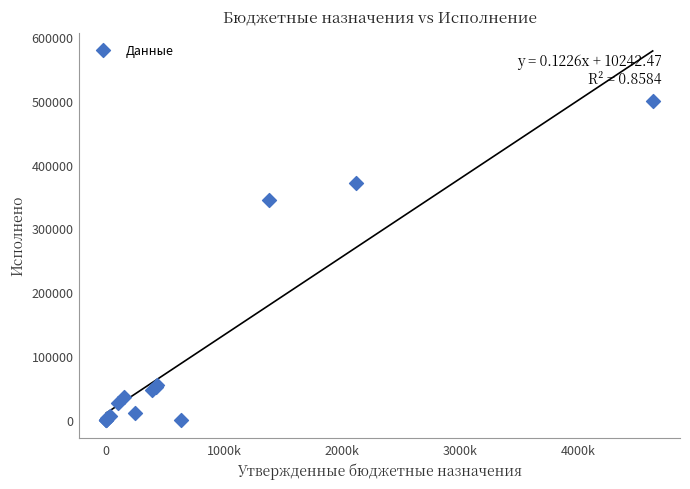

What Y value in the scatter plot is closest to 249577?

344568.0